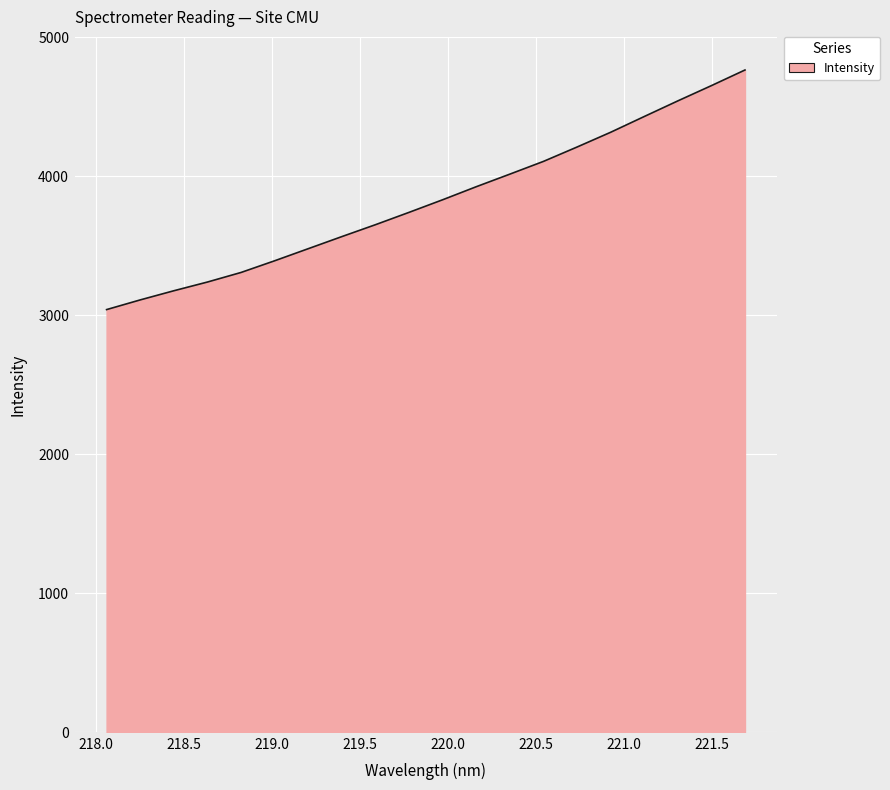

What is the sum of all values?

76474.5